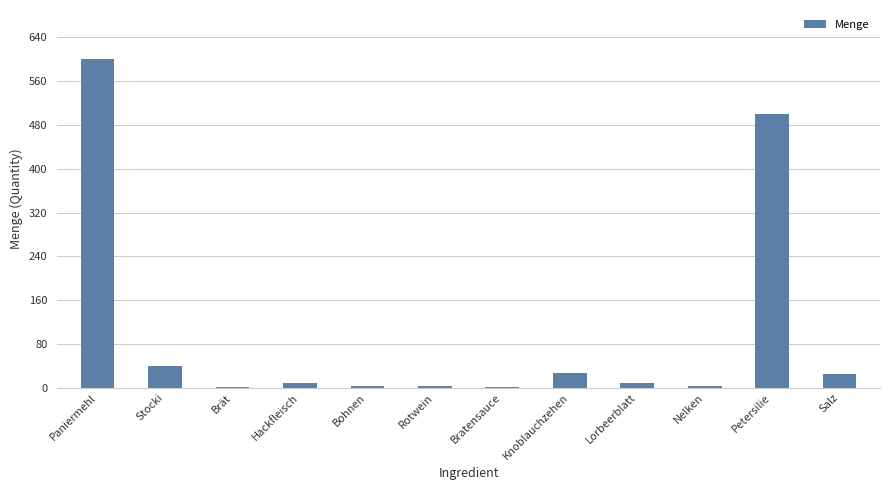

How many distinct data groups are displayed?

1